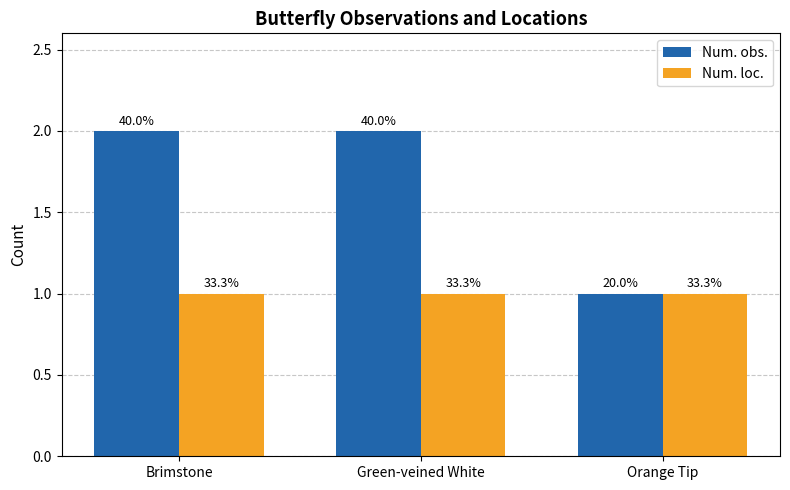

The Num. loc. series shows 1 at Orange Tip. True or false?

True